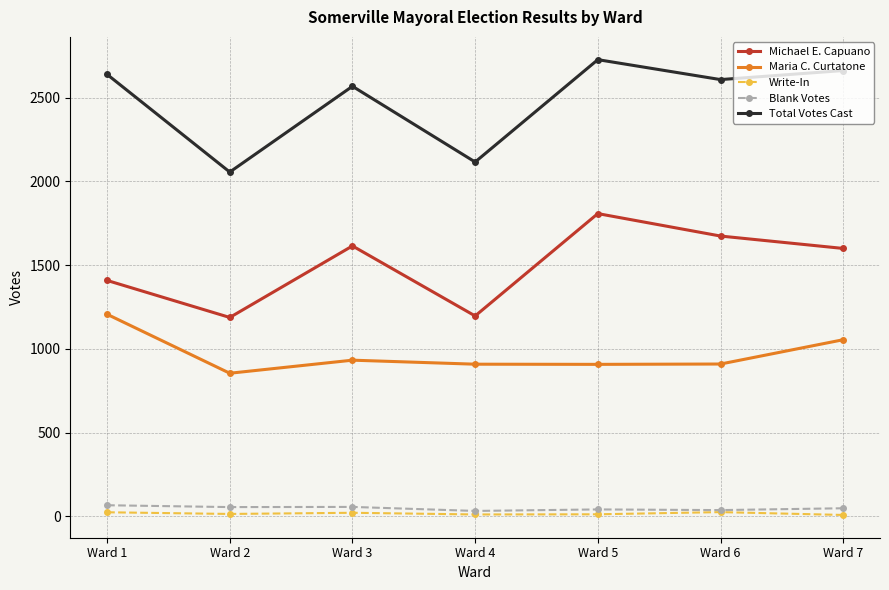

How many interior local peaks does the Michael E. Capuano series have?

2